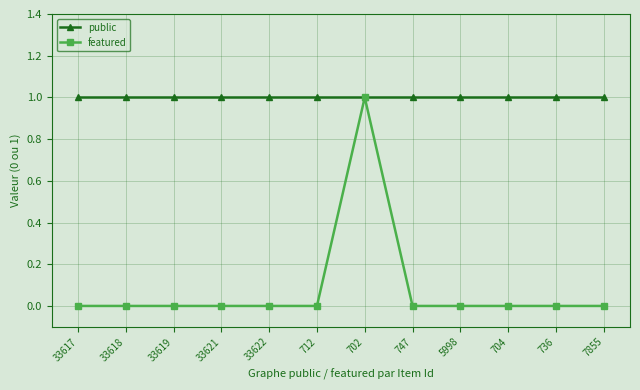

The value of public at 704 is 1. True or false?

True